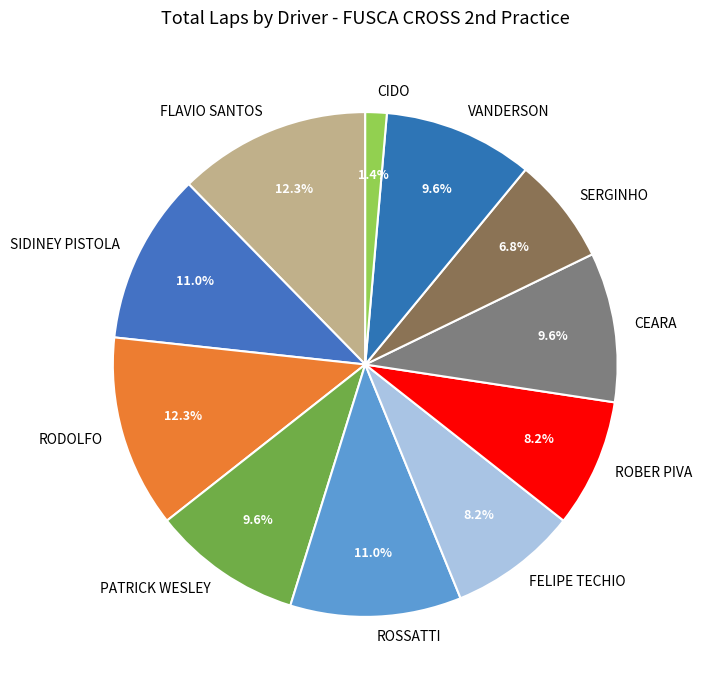

How much of the chart is everything except FELIPE TECHIO?

91.8%